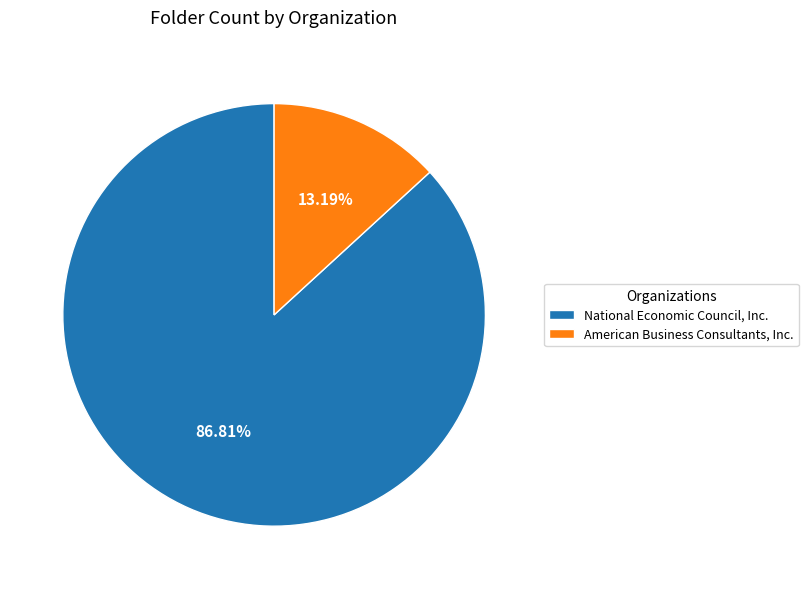

To the nearest percent, what is the difference between the American Business Consultants, Inc. and National Economic Council, Inc. slice percentages?

74%